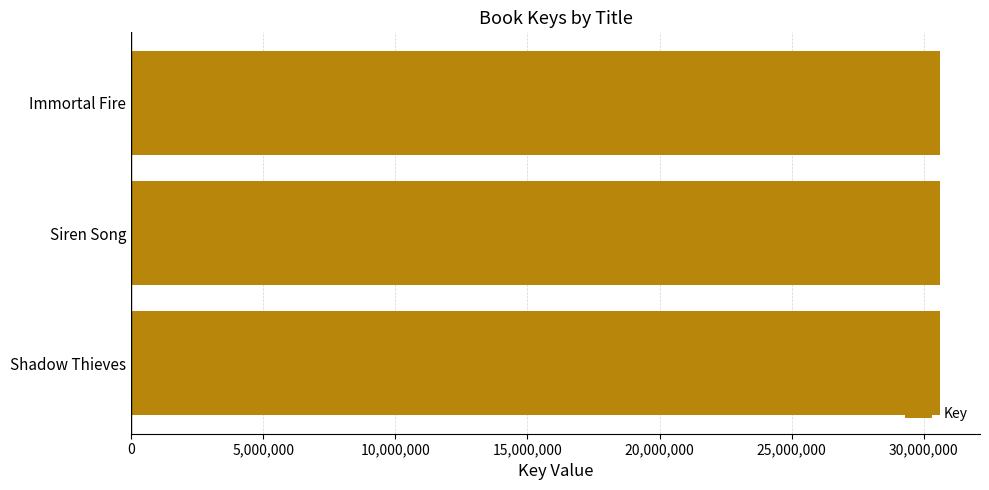

What is the value of the 2nd bar from the top?

30594576